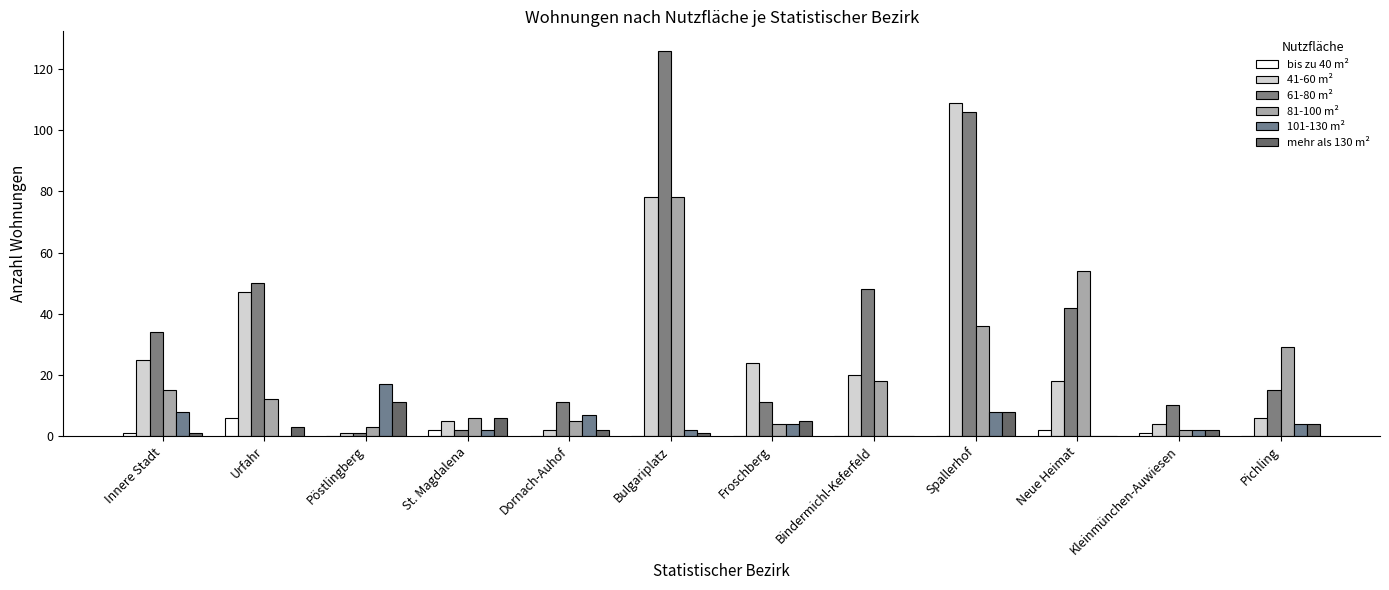

What is the difference between the 101-130 m² values at Pöstlingberg and Spallerhof?

9